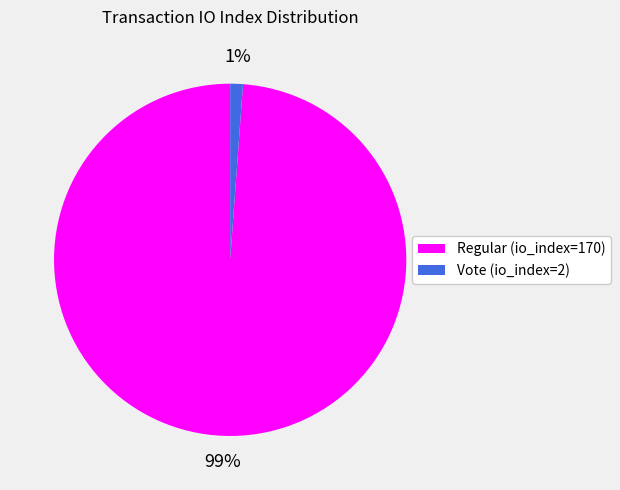

The Vote (io_index=2) slice represents 11% of the pie. True or false?

False